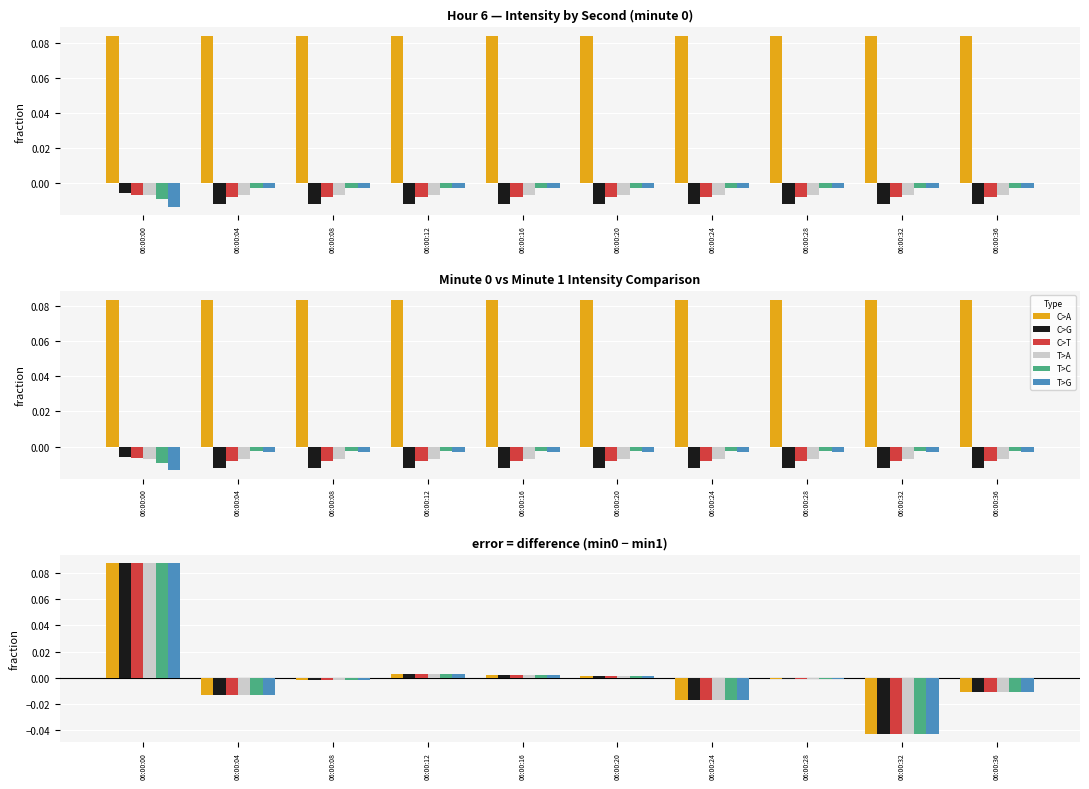

The value of C>A at 06:00:36 is -0.0. True or false?

False